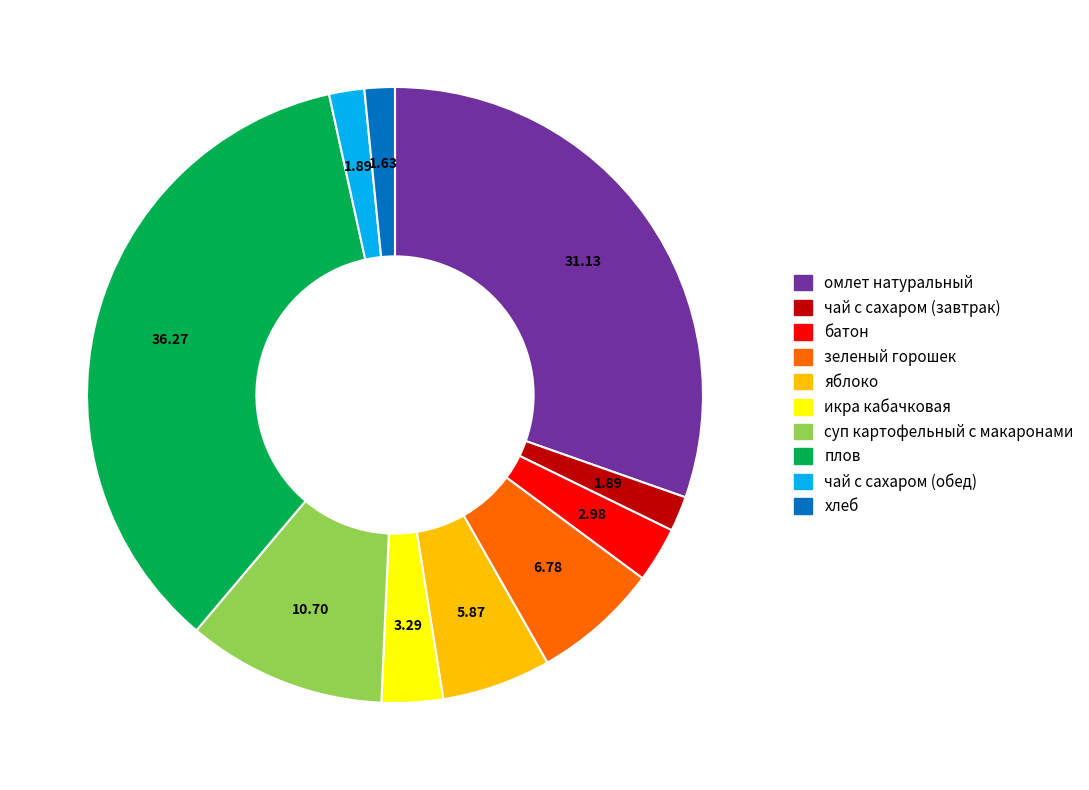

Which has a higher value, плов or чай с сахаром (обед)?

плов